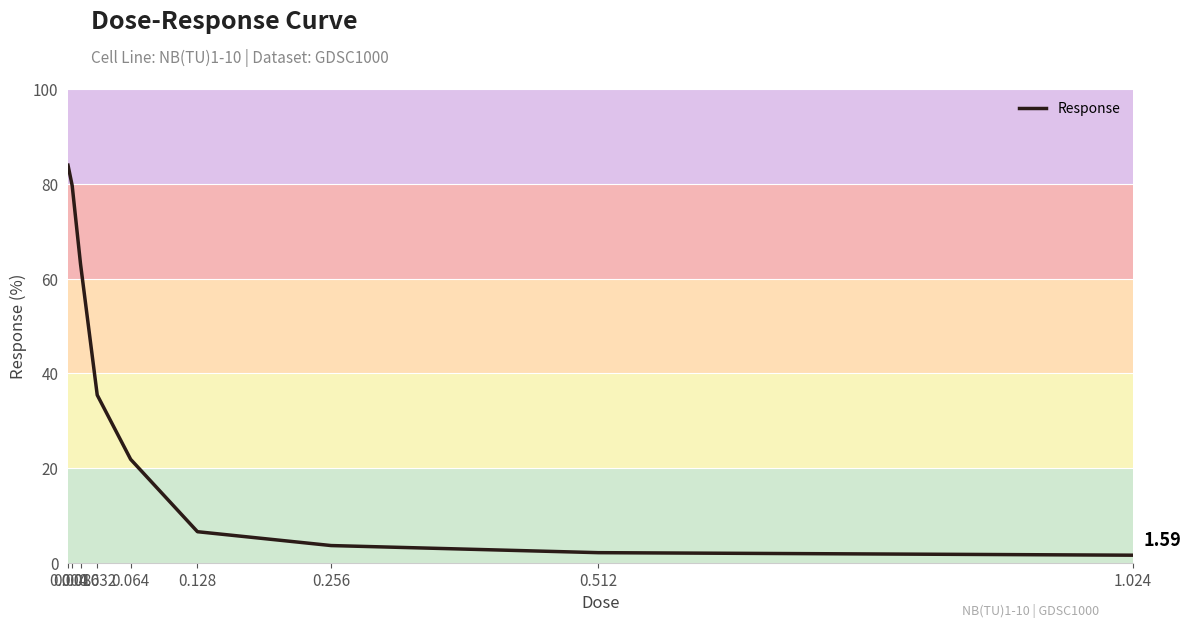

The value at 0.128 is 6.6. True or false?

True